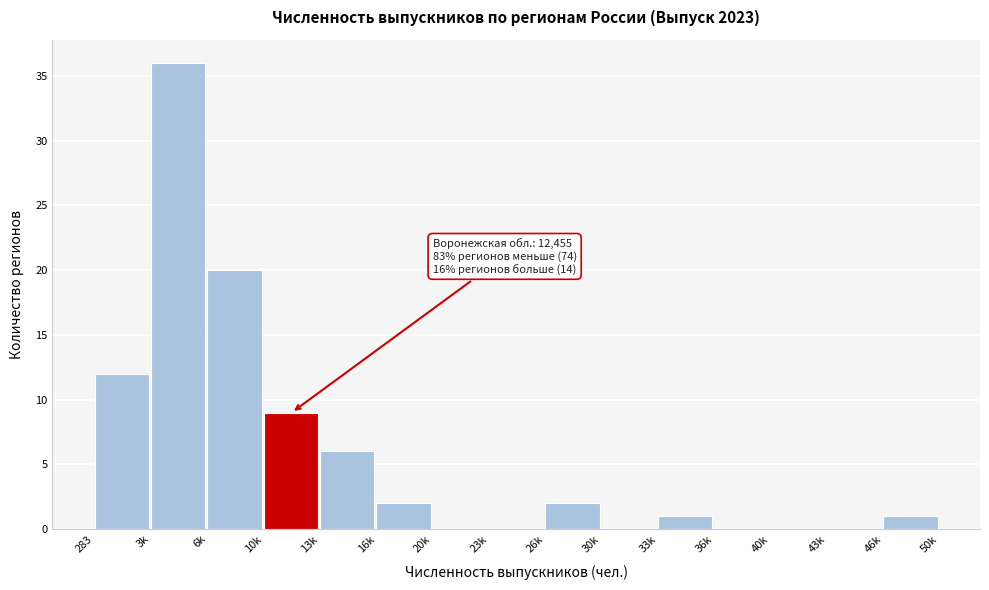

Reading left to right, extract all data points from this chart.

283=12	3k=36	6k=20	10k=9	13k=6	16k=2	20k=0	23k=0	26k=2	30k=0	33k=1	36k=0	40k=0	43k=0	46k=1